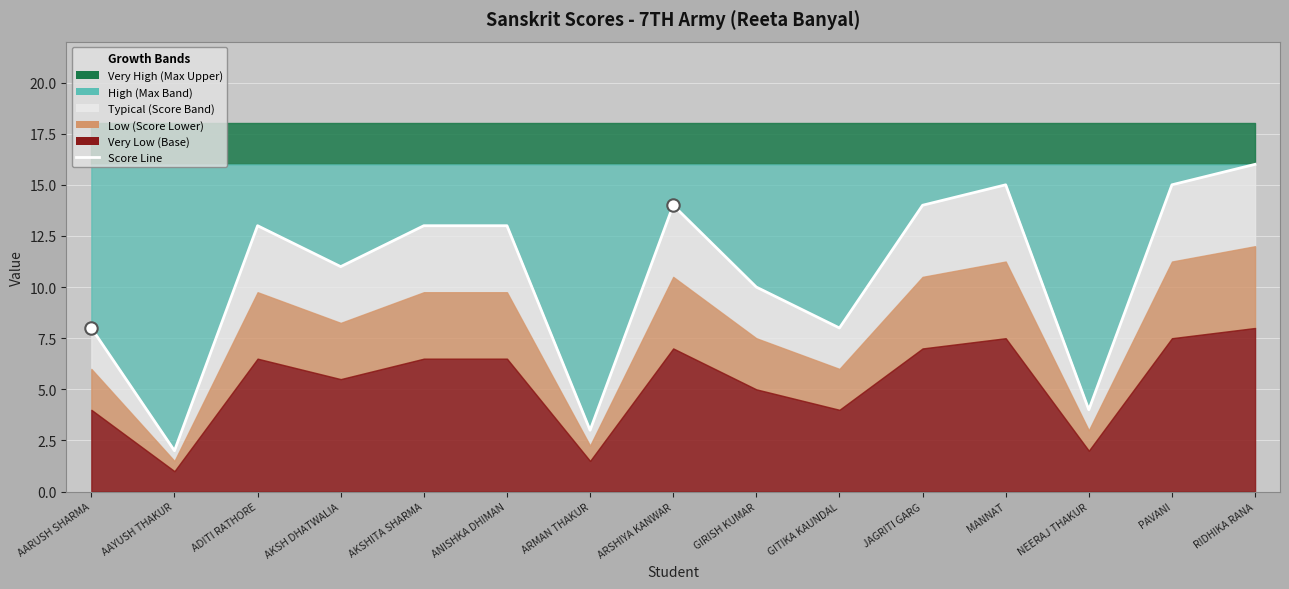

What is the ratio of the value at GIRISH KUMAR to the value at ARSHIYA KANWAR?

0.7